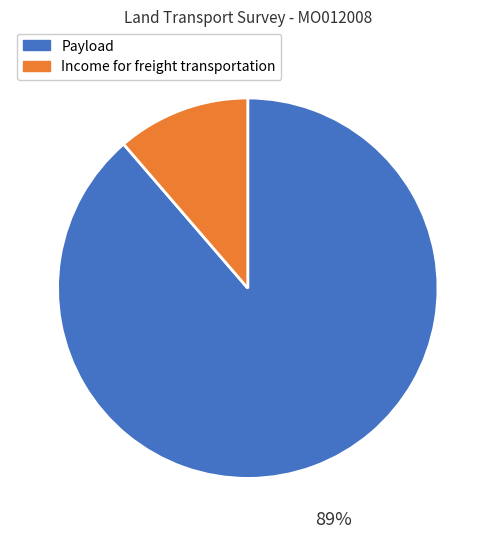

True or false: Income for freight transportation accounts for 11% of the total.

True